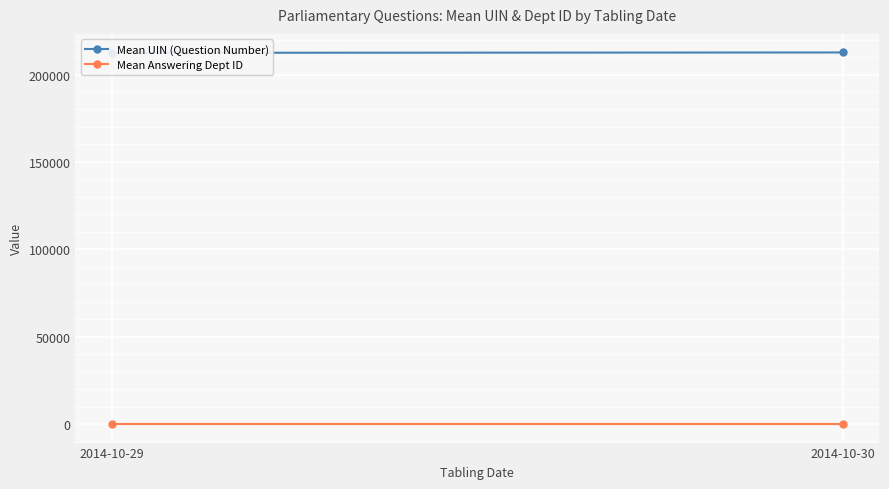

What is the value of the Mean UIN (Question Number) point at the 1st from the left?

212405.7